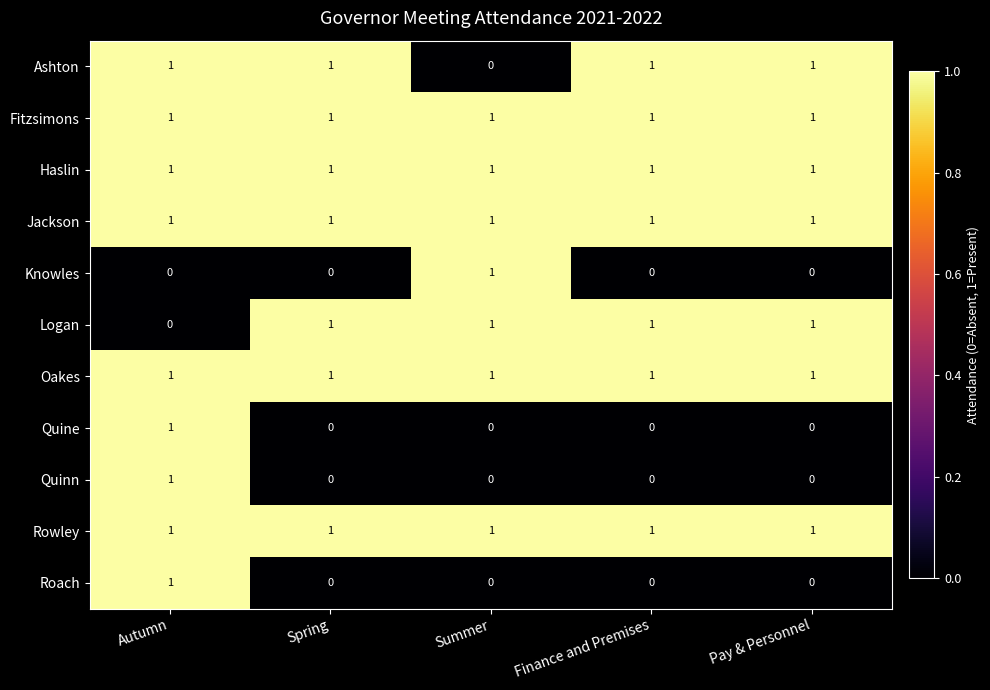

What is the sum of all Logan values?

4